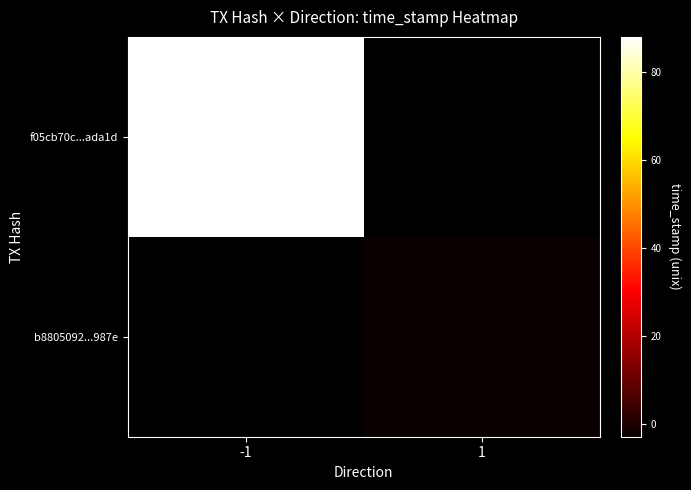

What is the average value of the b8805092319a494da1e655da5771c7ffc89987e series?

797735148